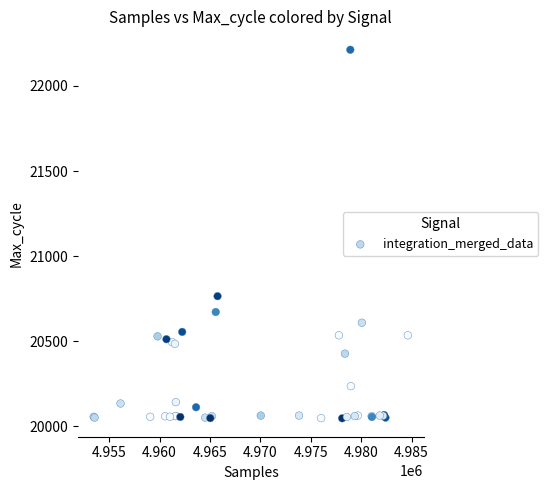

What Y value in the scatter plot is closest to 21129?

20764